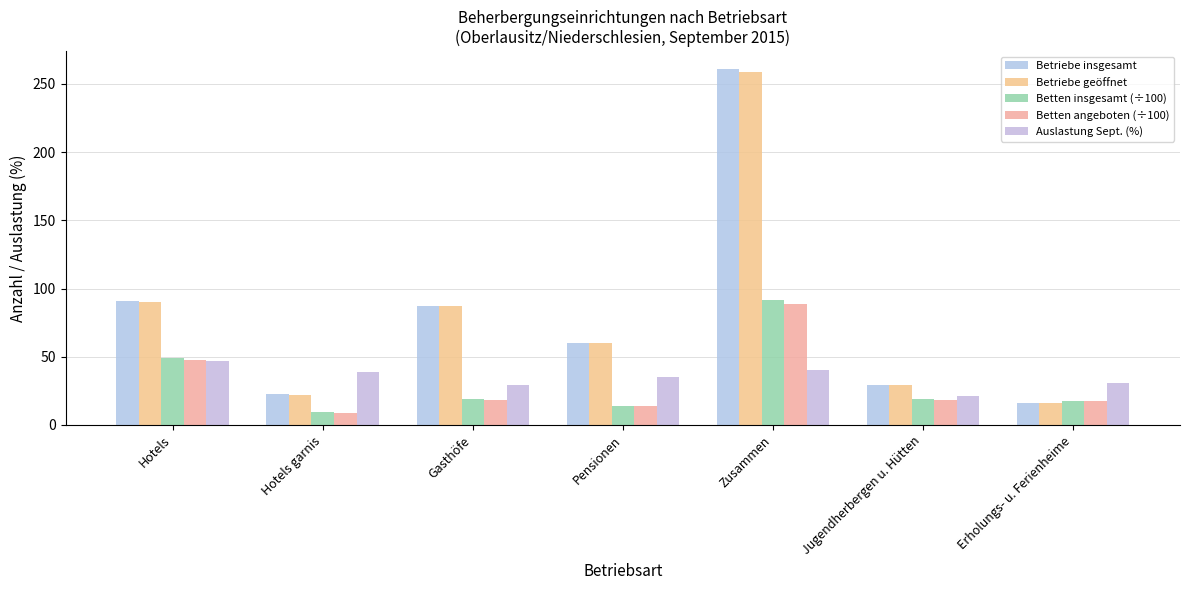

Reading left to right, what are all the values shown in this chart?

Betriebe insgesamt: Hotels=91.0	Hotels garnis=23.0	Gasthöfe=87.0	Pensionen=60.0	Zusammen=261.0	Jugendherbergen u. Hütten=29.0	Erholungs- u. Ferienheime=16.0
Betriebe geöffnet: Hotels=90.0	Hotels garnis=22.0	Gasthöfe=87.0	Pensionen=60.0	Zusammen=259.0	Jugendherbergen u. Hütten=29.0	Erholungs- u. Ferienheime=16.0
Betten insgesamt (÷100): Hotels=48.9	Hotels garnis=9.8	Gasthöfe=19.1	Pensionen=14.1	Zusammen=92.0	Jugendherbergen u. Hütten=19.1	Erholungs- u. Ferienheime=17.8
Betten angeboten (÷100): Hotels=47.5	Hotels garnis=9.1	Gasthöfe=18.3	Pensionen=13.8	Zusammen=88.7	Jugendherbergen u. Hütten=18.2	Erholungs- u. Ferienheime=17.8
Auslastung Sept. (%): Hotels=46.9	Hotels garnis=39.1	Gasthöfe=29.1	Pensionen=35.2	Zusammen=40.6	Jugendherbergen u. Hütten=21.1	Erholungs- u. Ferienheime=30.5